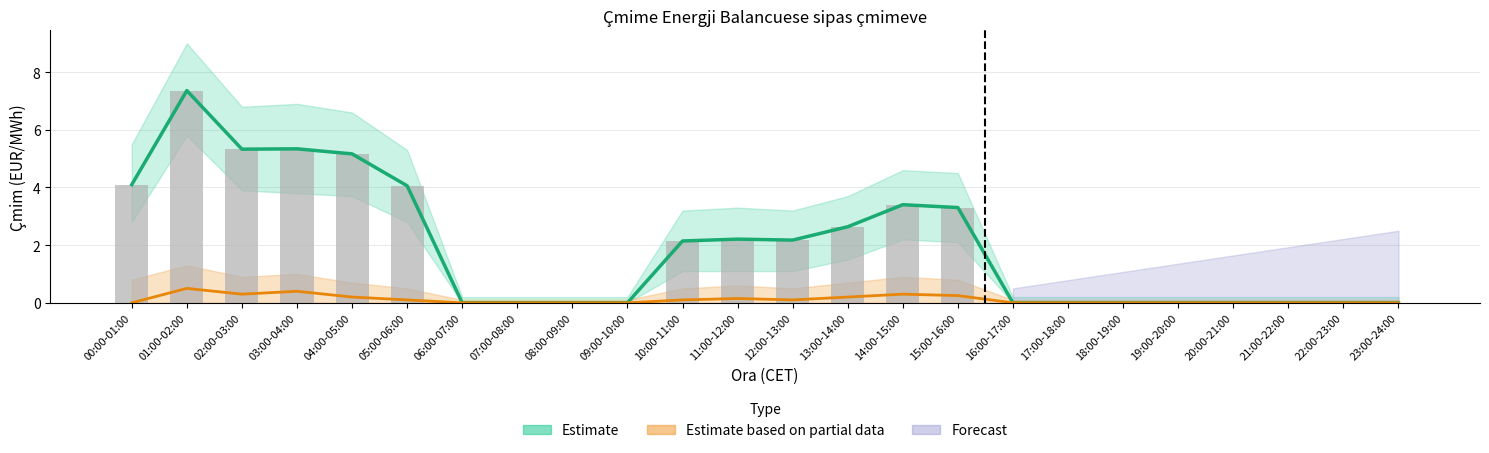

Is it true that Estimate equals 3.4 at 14:00-15:00?

True